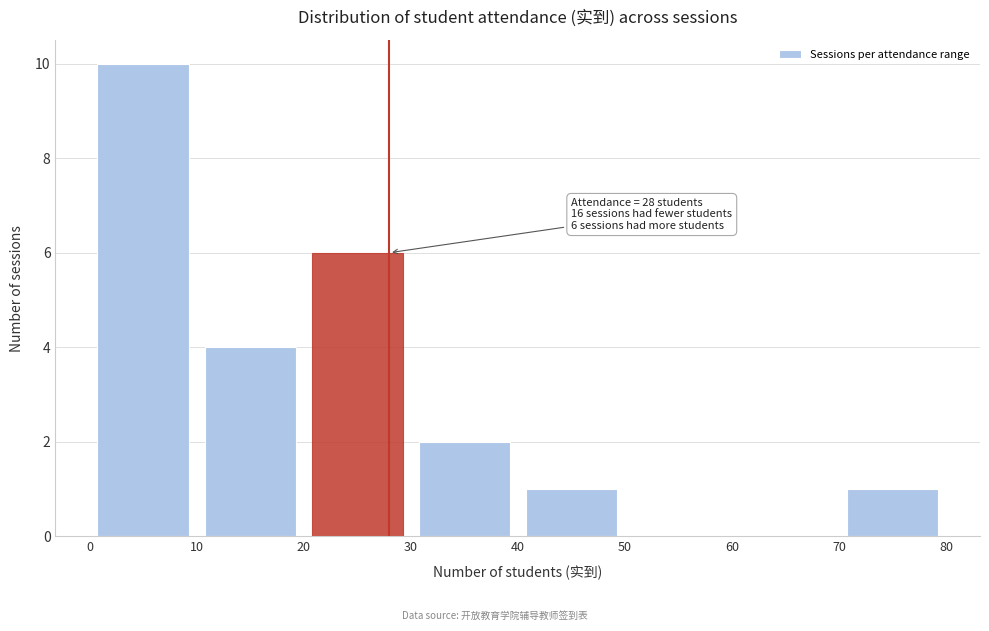

Which range on the x-axis has the tallest bar?

0 to 10